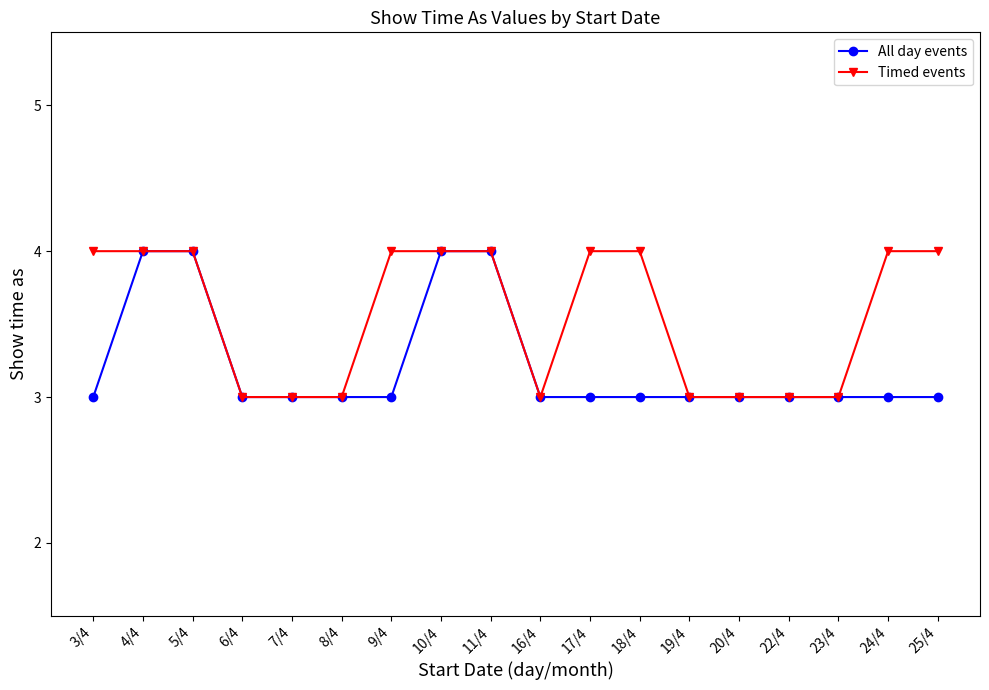

True or false: Timed events has a value of 1 at 22/4.

False